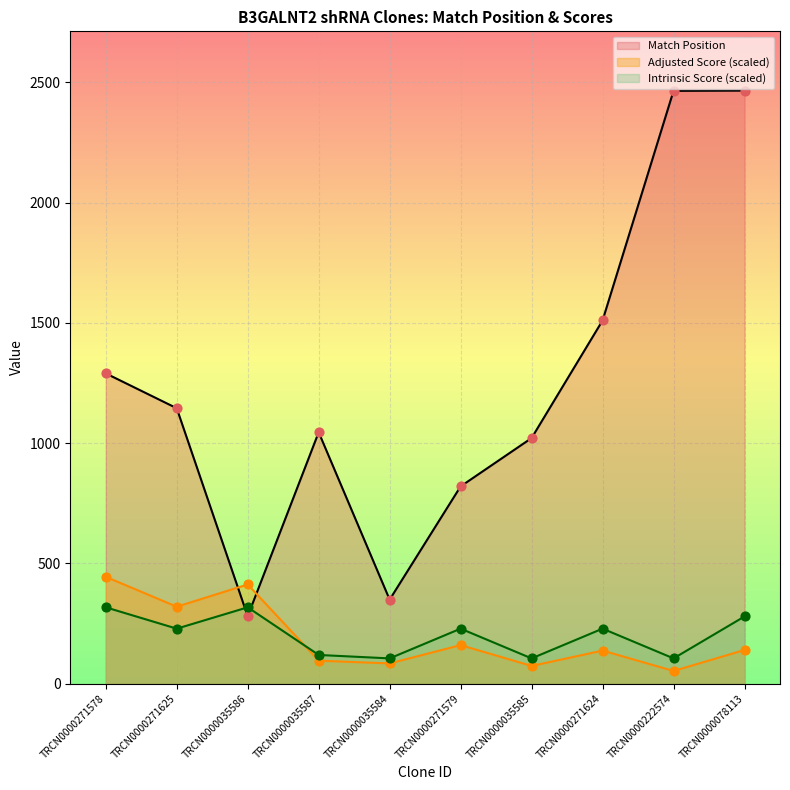

What is the total value across all series at TRCN0000271625?

1692.9